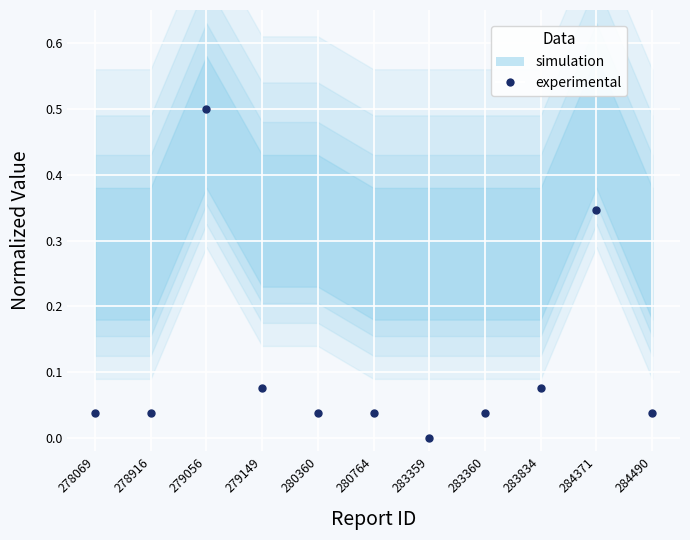

What is the change in value from 278069 to 279056?

+0.5